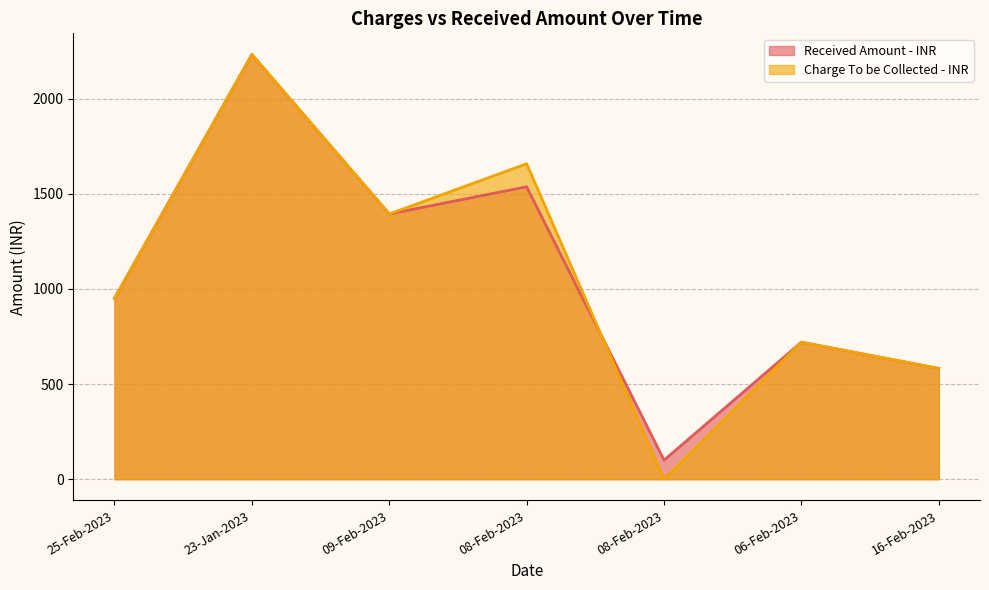

How many categories are shown in the chart?

7